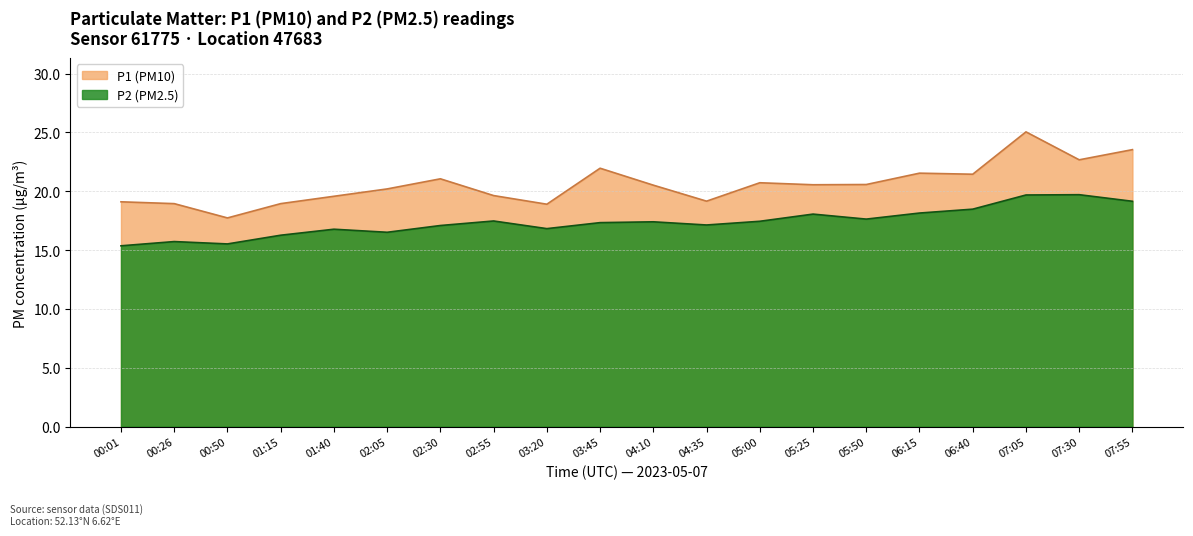

Is the value of P2 (PM2.5) at 02:30 greater than the value of P1 (PM10) at 07:55?

No